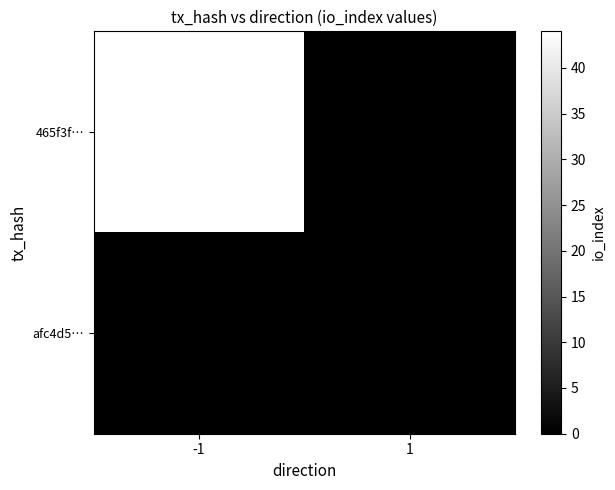

Which series has the largest total across all categories?

465f3f…